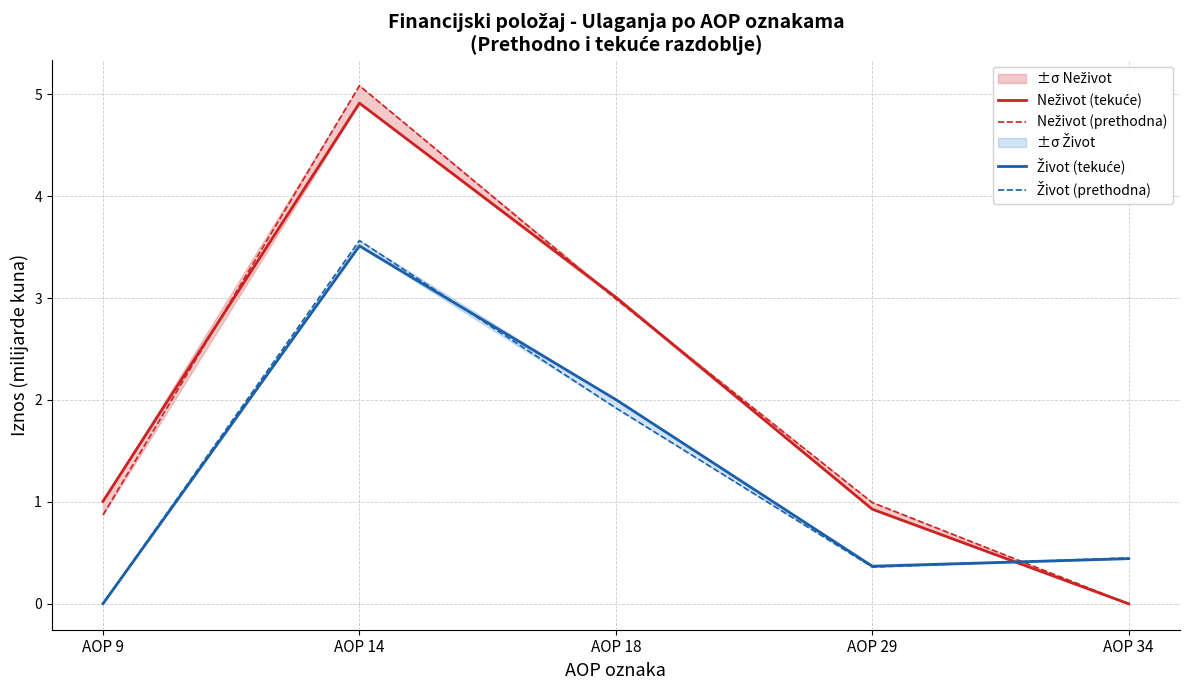

Reading left to right, what are all the values shown in this chart?

Neživot (tekuće): 1.0	4.9	3.0	0.9	0.0
Neživot (prethodna): 0.9	5.1	3.0	1.0	0.0
Život (tekuće): 0.0	3.5	2.0	0.4	0.4
Život (prethodna): 0.0	3.6	1.9	0.4	0.5